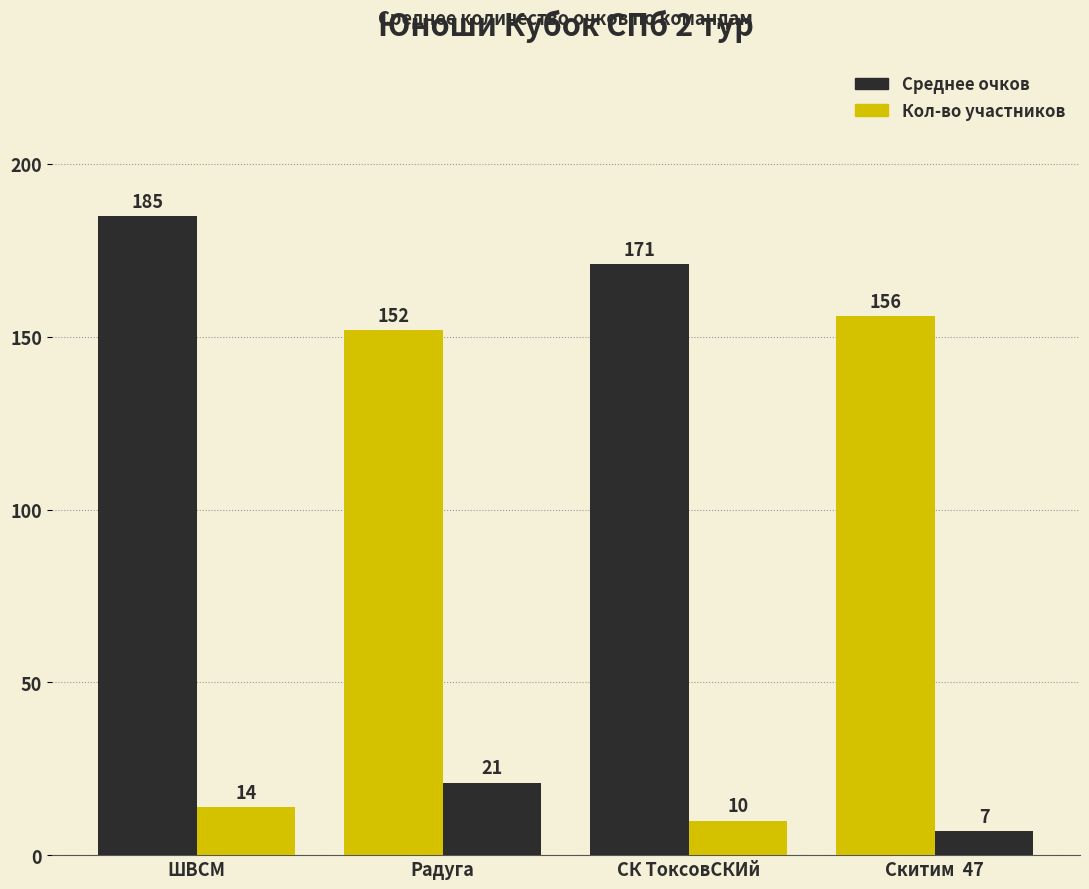

How many distinct data groups are displayed?

2